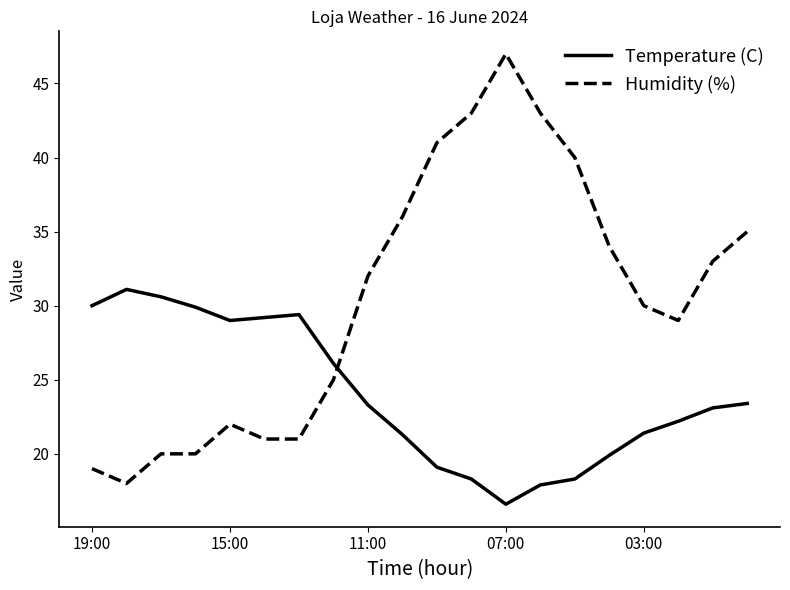

What is the highest value of the Humidity (%) series?

47.0